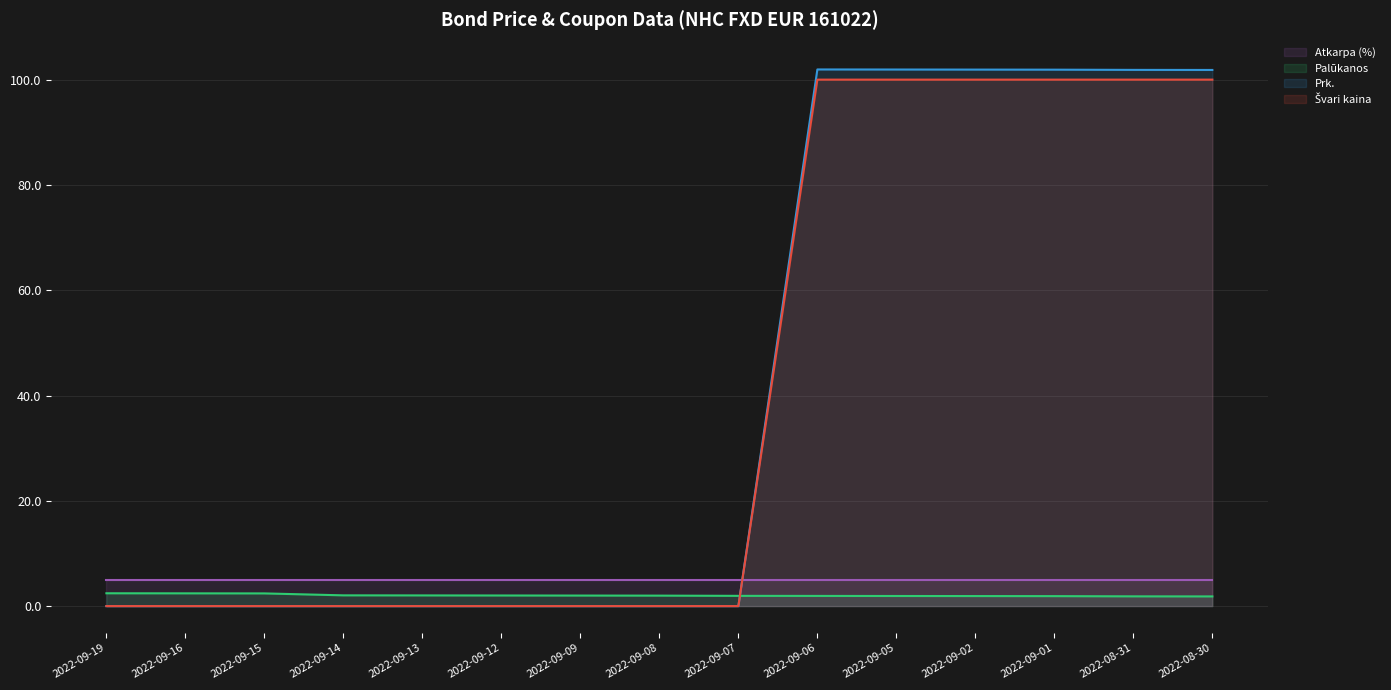

True or false: Palūkanos has more than 2 interior local peaks.

False